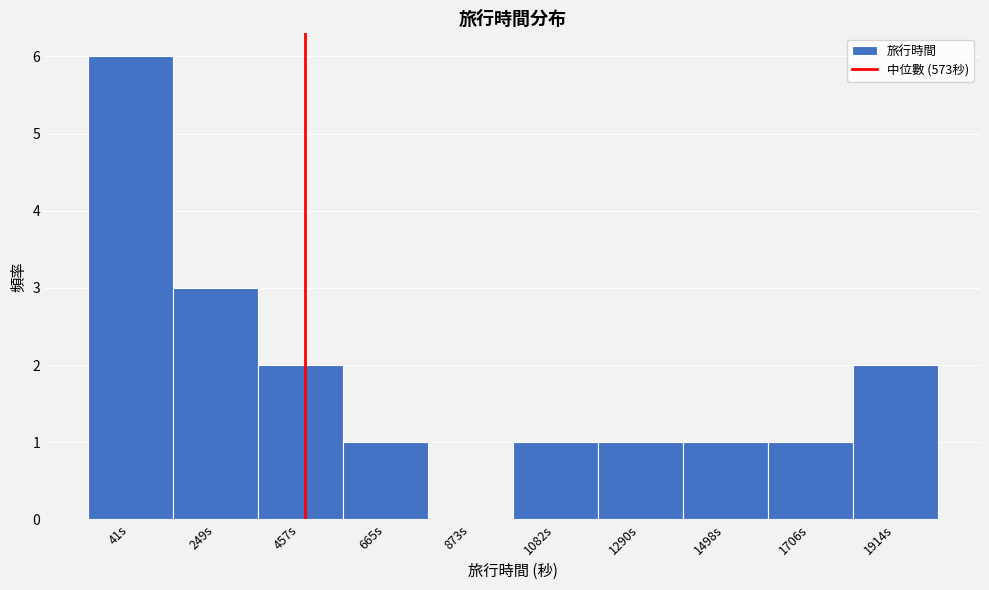

Reading right to left, extract all data points from this chart.

1914s=2	1706s=1	1498s=1	1290s=1	1082s=1	873s=0	665s=1	457s=2	249s=3	41s=6